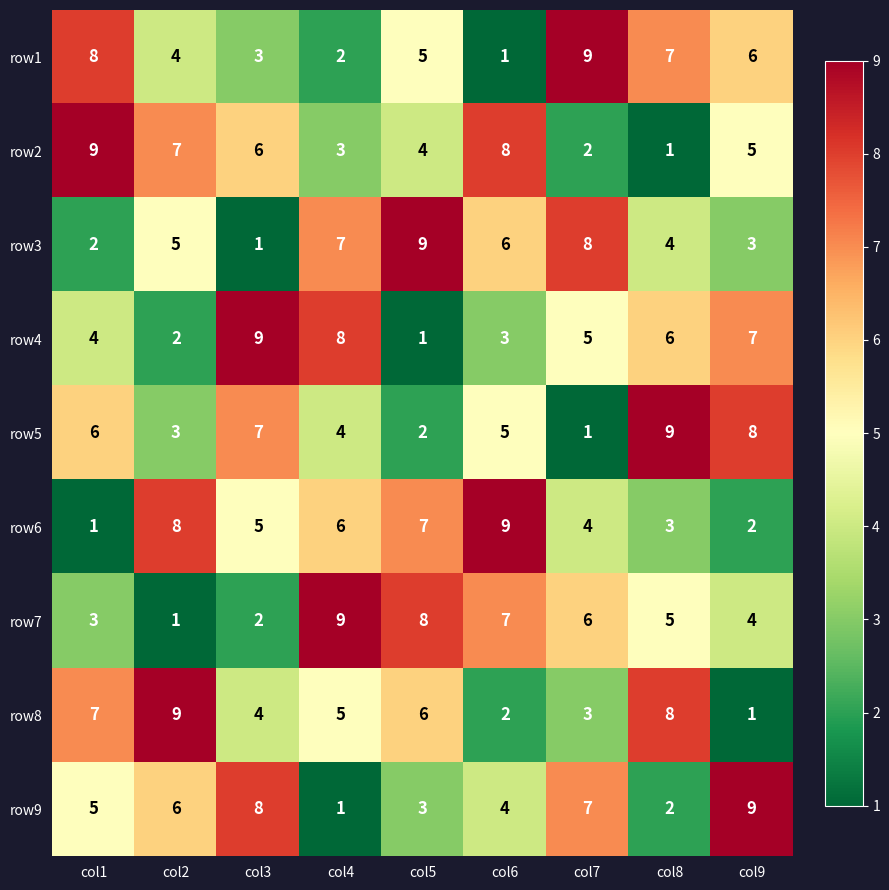

What is the sum of all row1 values?

45